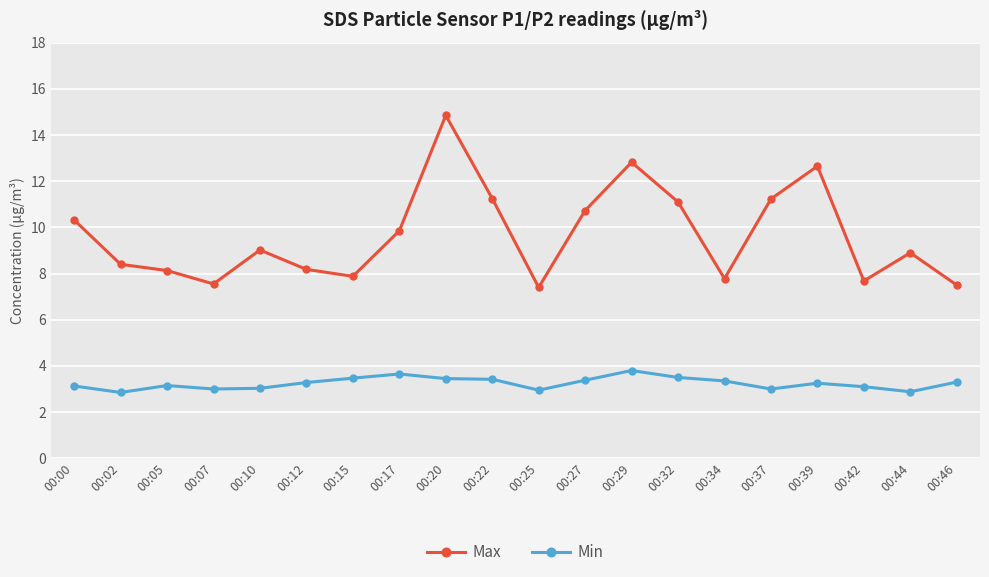

True or false: Min and Max intersect in this chart.

False